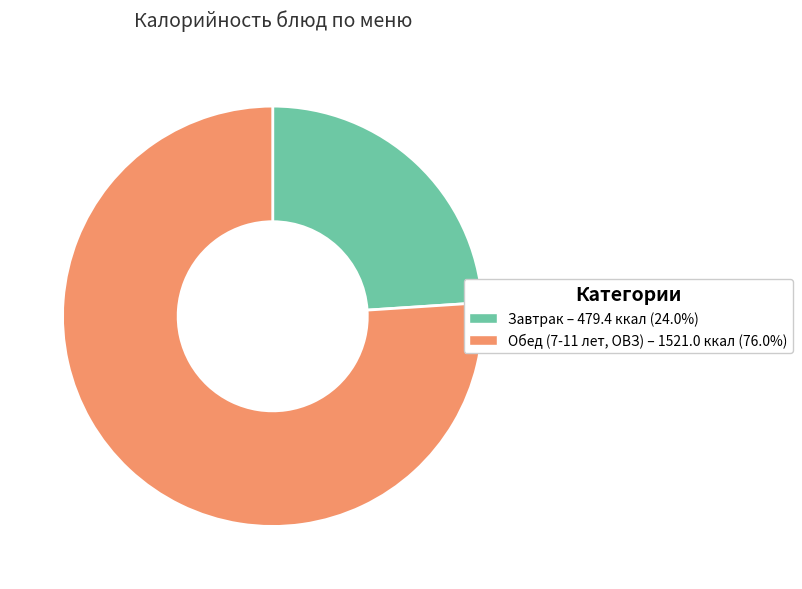

Is there any slice that represents more than half of the pie?

Yes